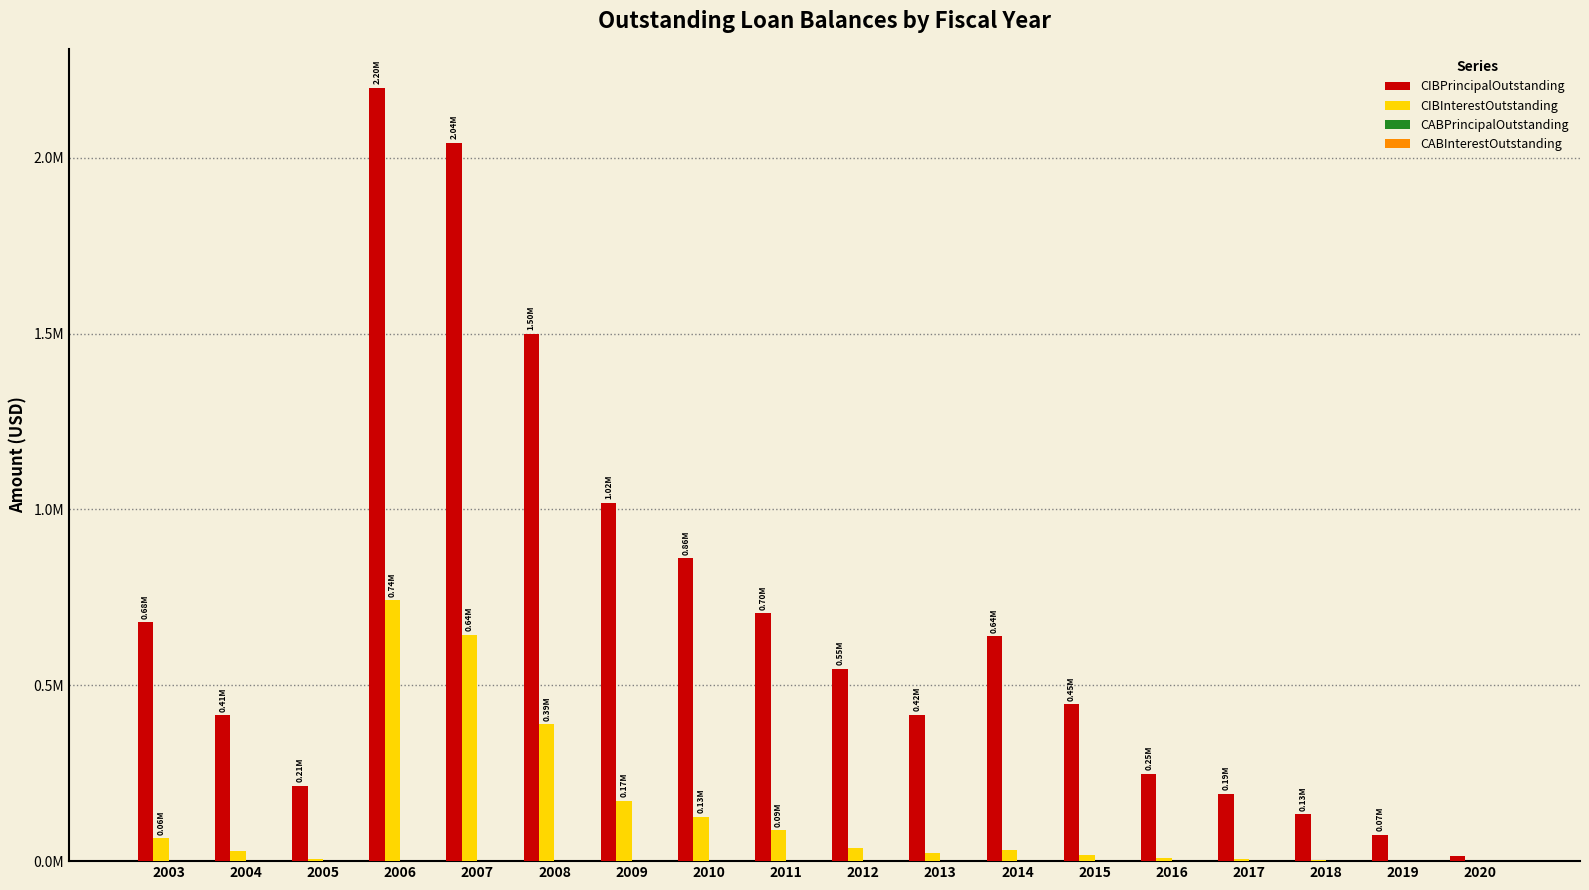

What is the spread (max minus min) of values at 2012?

547083.8